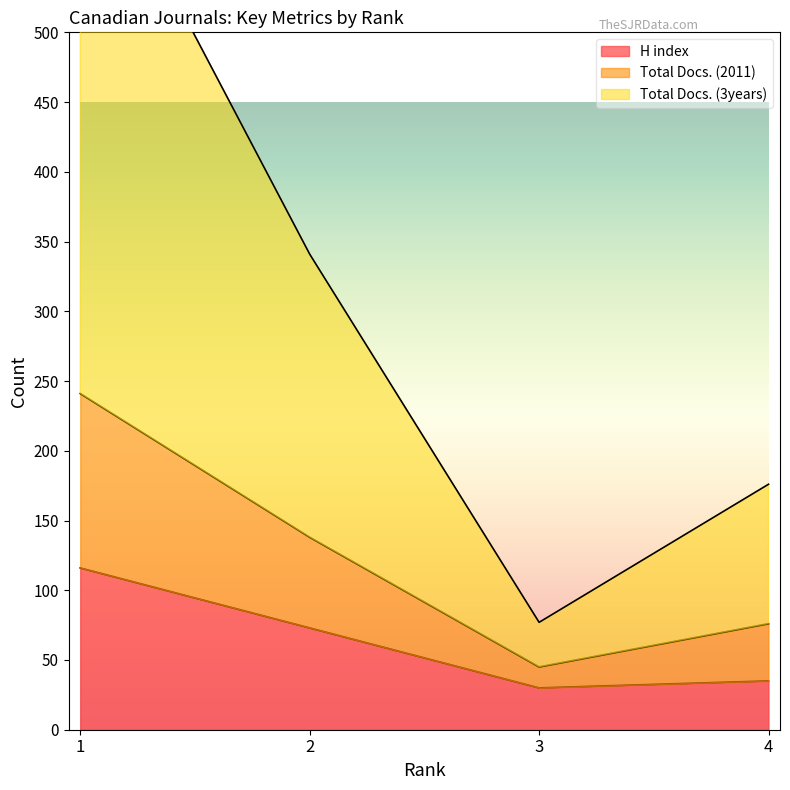

What is the minimum value for H index?

30